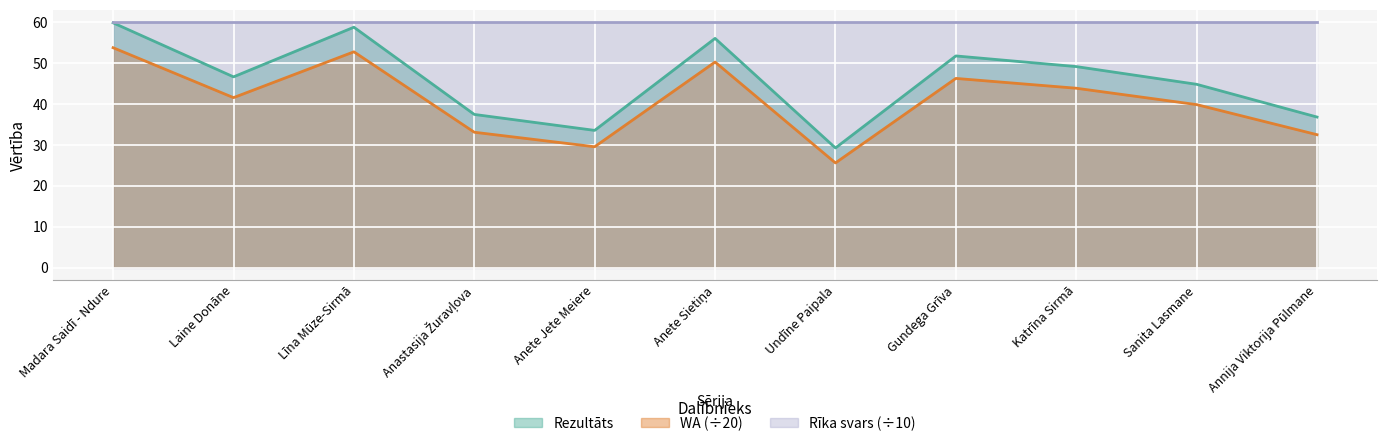

At how many categories does at least one series exceed 57?

11